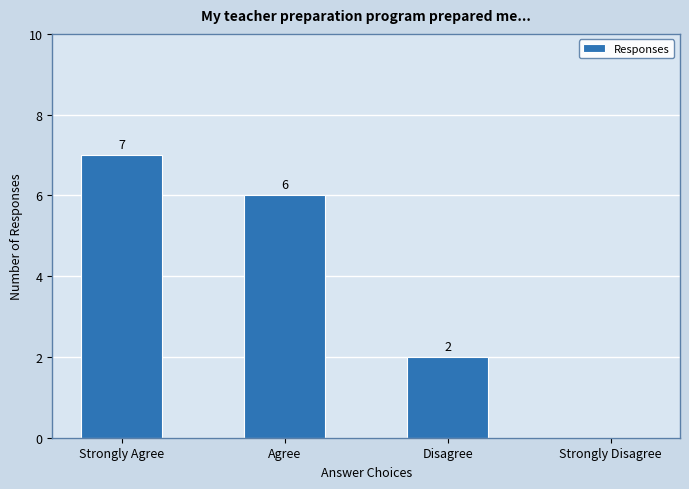

What is the sum of all values?

15